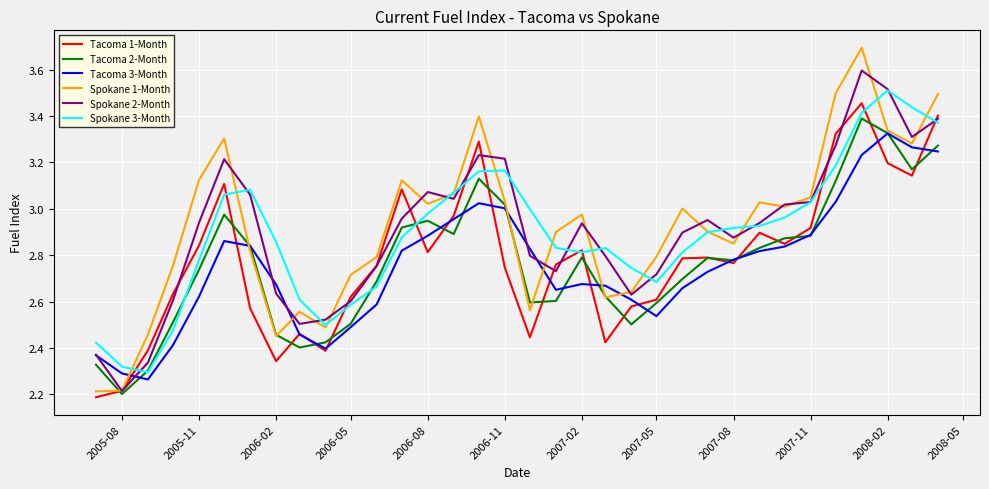

What is the lowest value of the Tacoma 1-Month series?

2.2